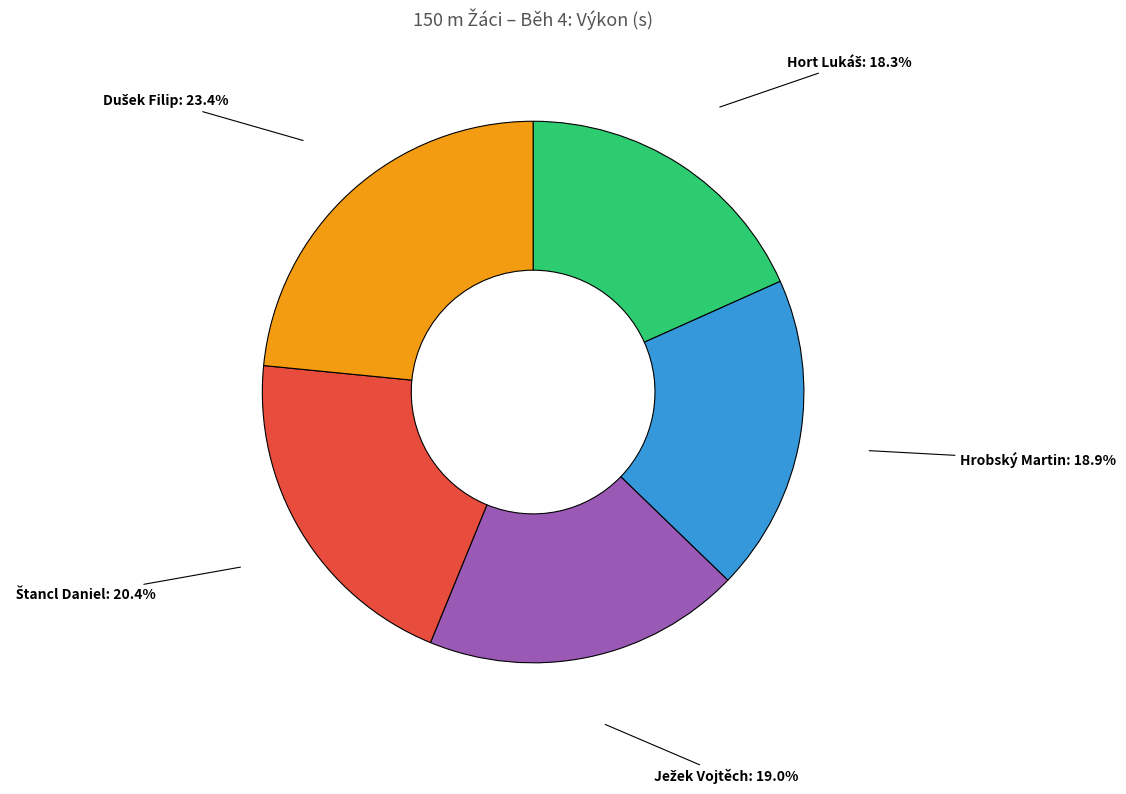

To the nearest percent, what is the difference between the largest and smallest slice percentages?

5%